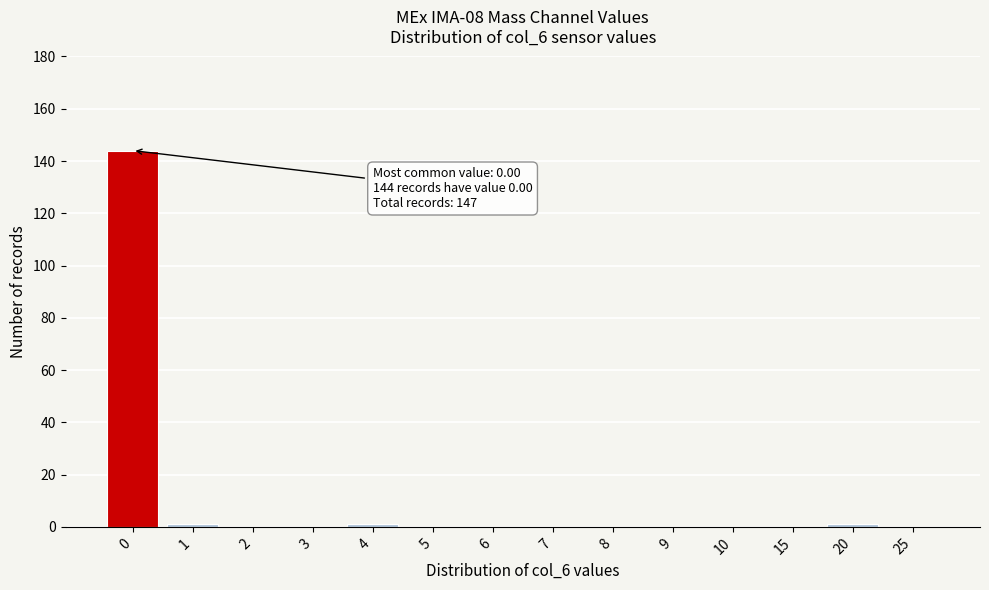

Reading left to right, what are all the values shown in this chart?

0=144	1=1	2=0	3=0	4=1	5=0	6=0	7=0	8=0	9=0	10=0	15=0	20=1	25=0